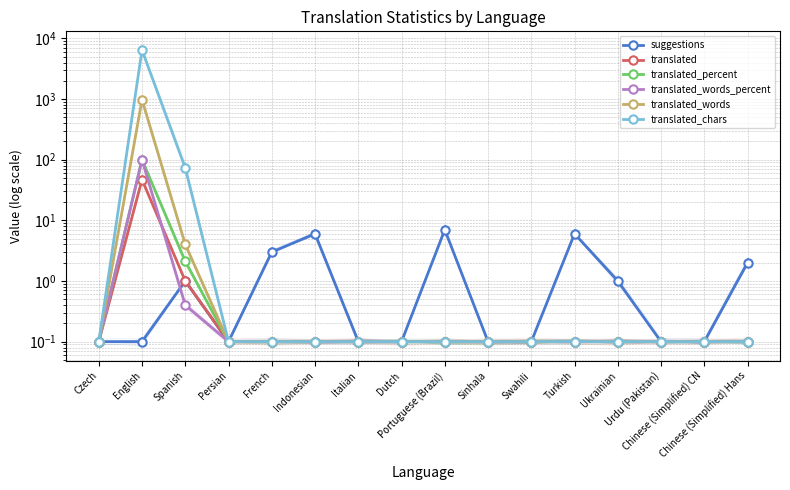

Reading right to left, list all the values displayed in this chart.

suggestions: 2.0	0.1	0.1	1.0	6.0	0.1	0.1	7.0	0.1	0.1	6.0	3.0	0.1	1.0	0.1	0.1
translated: 0.1	0.1	0.1	0.1	0.1	0.1	0.1	0.1	0.1	0.1	0.1	0.1	0.1	1.0	47.0	0.1
translated_percent: 0.1	0.1	0.1	0.1	0.1	0.1	0.1	0.1	0.1	0.1	0.1	0.1	0.1	2.1	100.0	0.1
translated_words_percent: 0.1	0.1	0.1	0.1	0.1	0.1	0.1	0.1	0.1	0.1	0.1	0.1	0.1	0.4	100.0	0.1
translated_words: 0.1	0.1	0.1	0.1	0.1	0.1	0.1	0.1	0.1	0.1	0.1	0.1	0.1	4.0	975.0	0.1
translated_chars: 0.1	0.1	0.1	0.1	0.1	0.1	0.1	0.1	0.1	0.1	0.1	0.1	0.1	73.0	6439.0	0.1